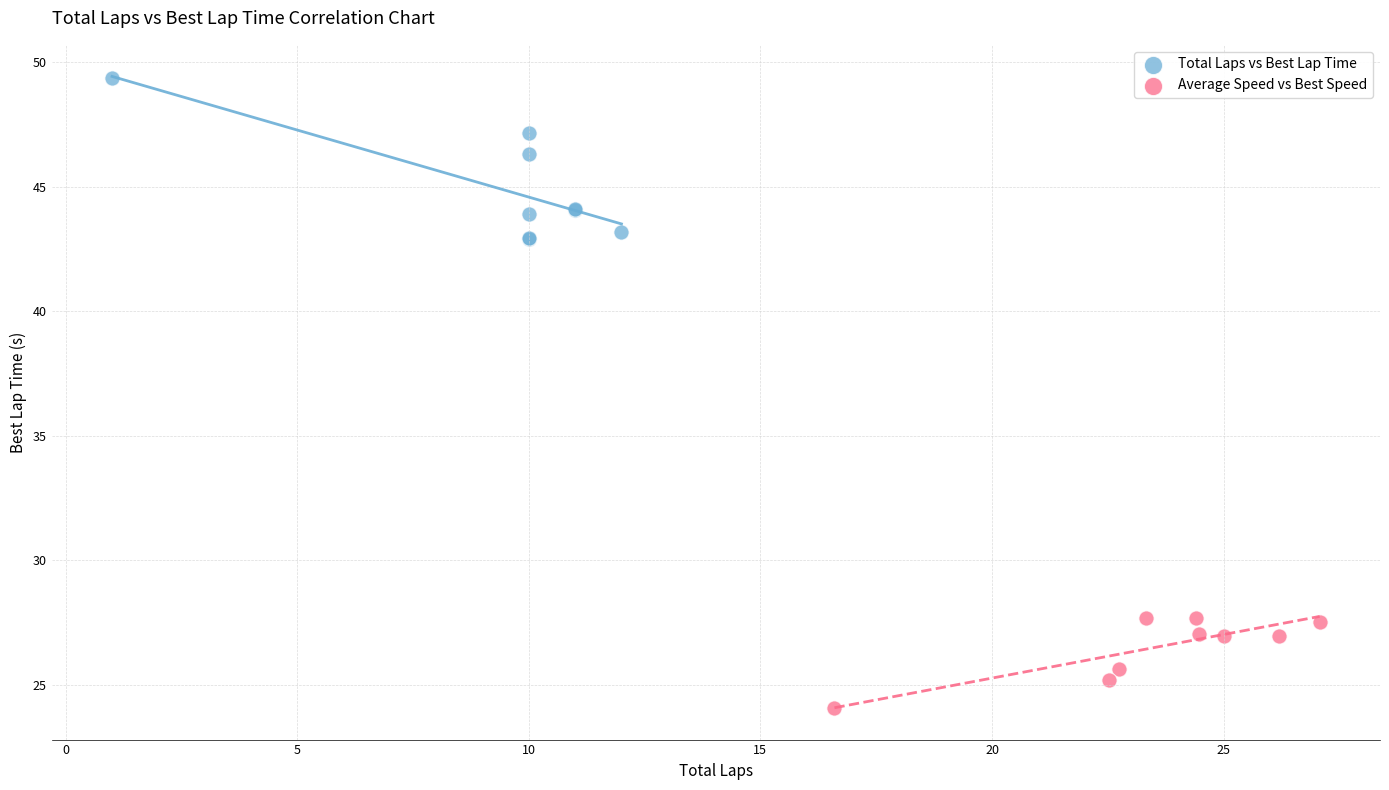

Which series reaches the minimum Y coordinate?

Average Speed vs Best Speed